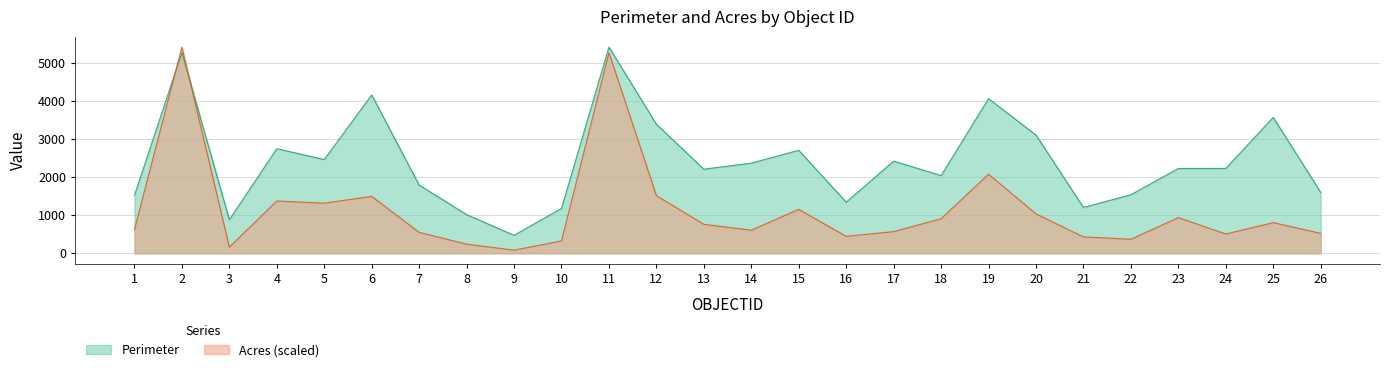

At which category is the sum across all series the highest?

2